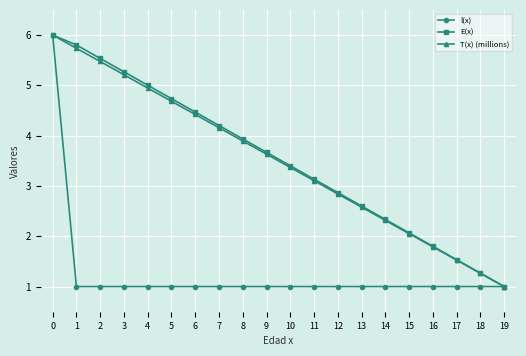

What are all the series names shown in the legend?

l(x), E(x), T(x) (millions)